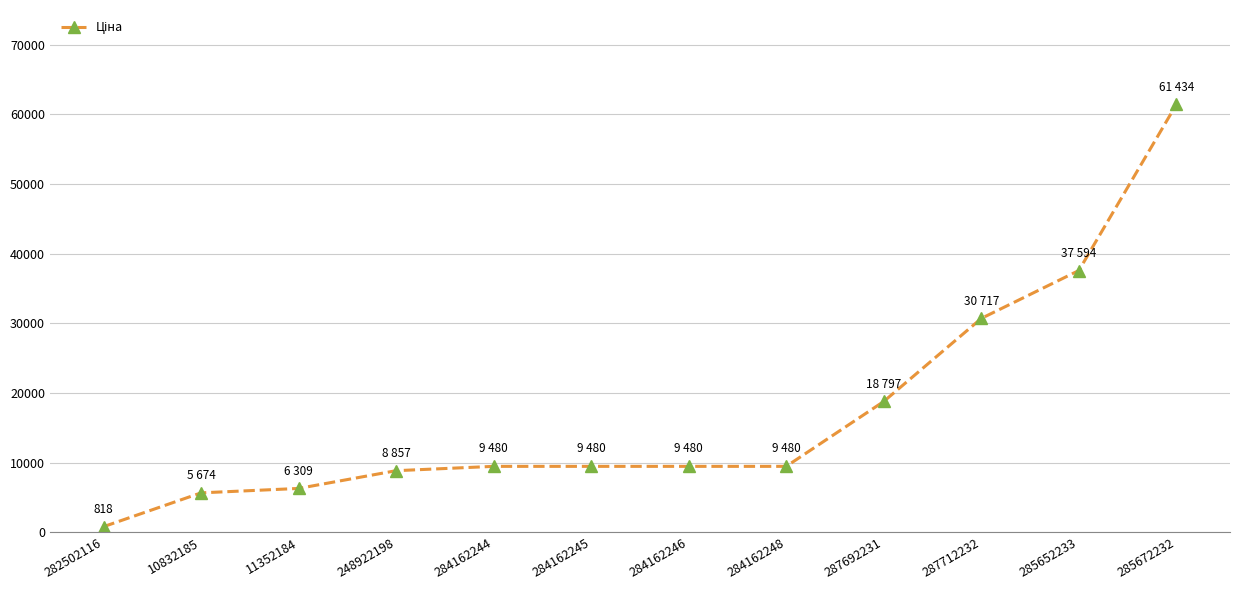

How many categories are shown in the chart?

12